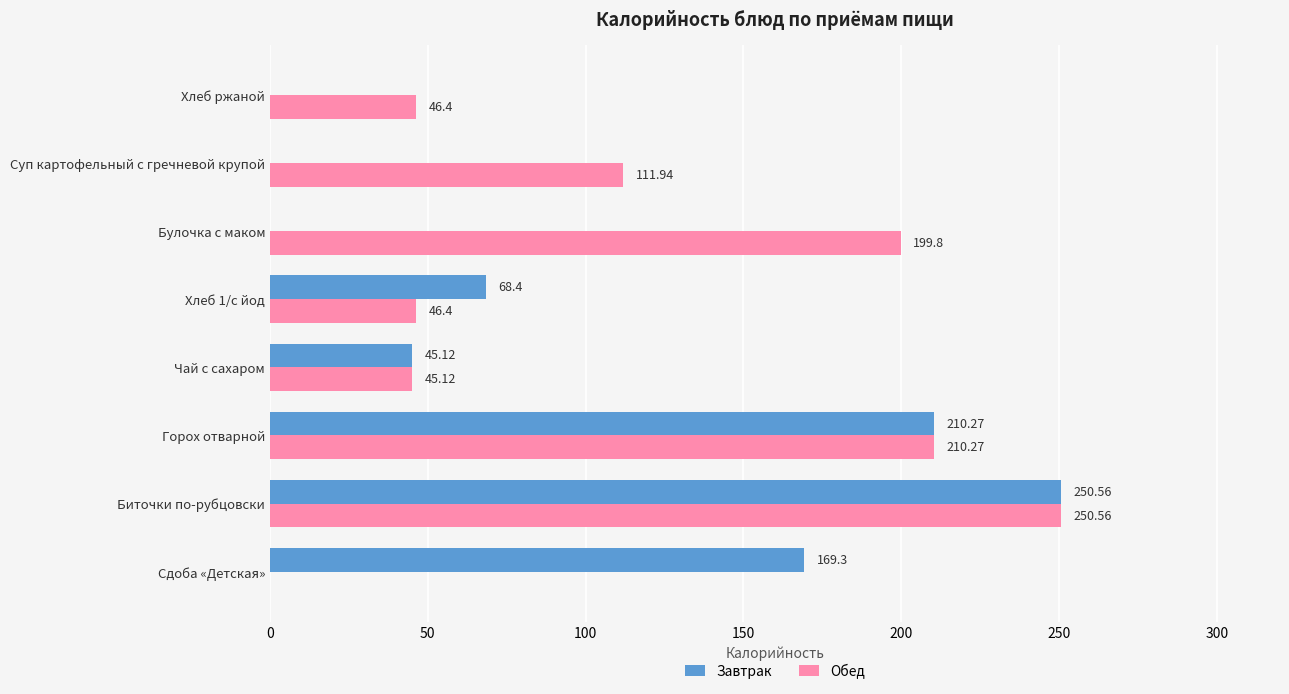

Which label corresponds to the largest value in the chart?

Биточки по-рубцовски